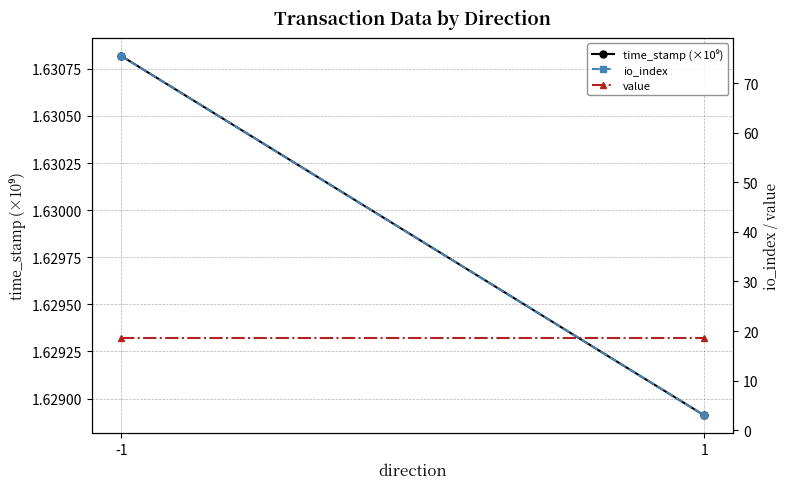

Which has a higher value, -1 or 1?

-1